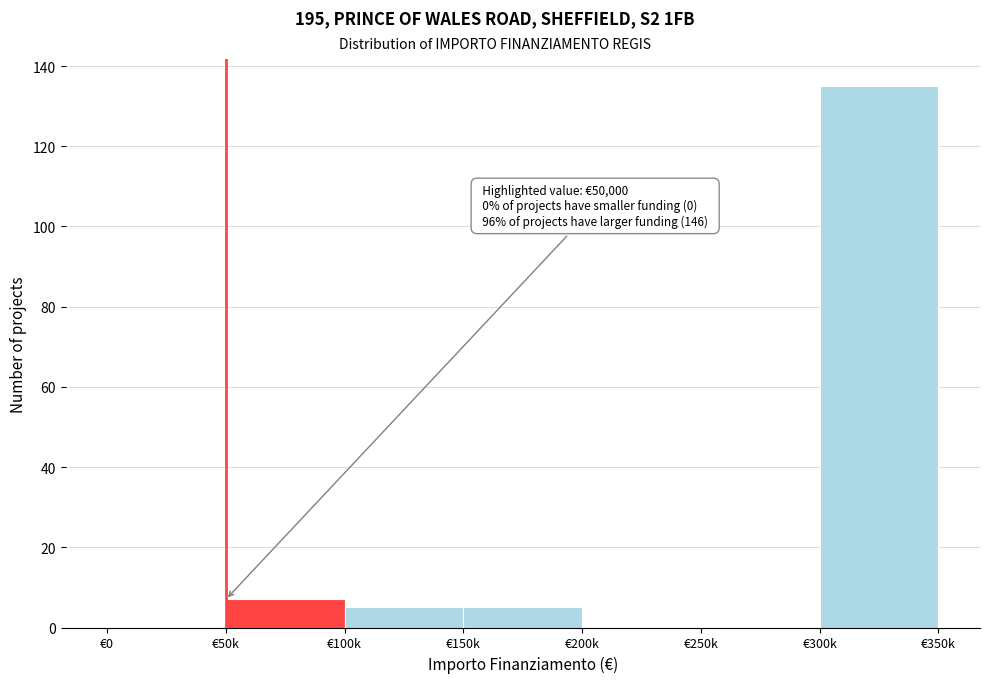

Reading left to right, list all the values displayed in this chart.

€0=0	€50k=7	€100k=5	€150k=5	€200k=0	€250k=0	€300k=135